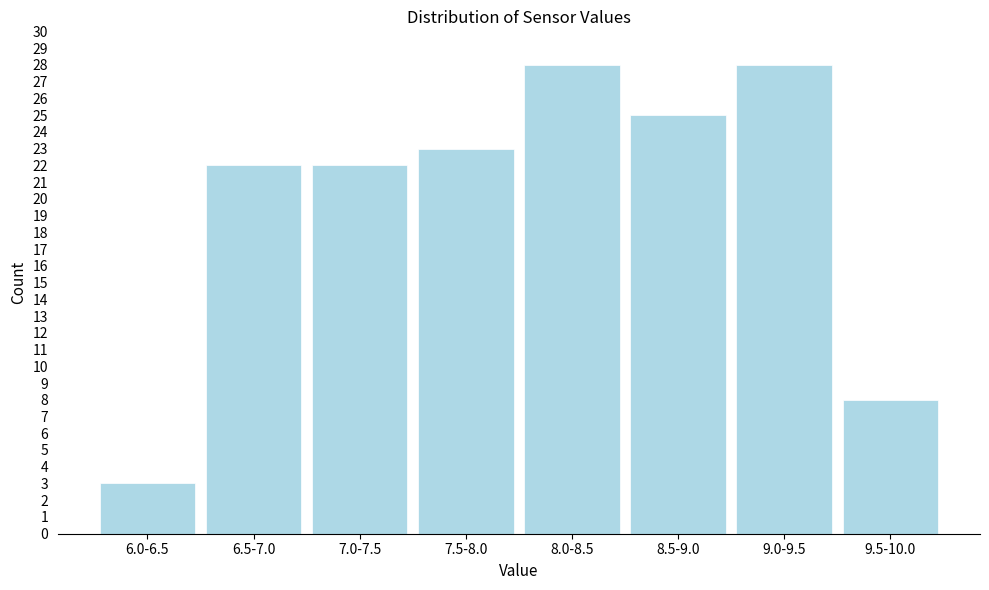

Reading right to left, transcribe all the data shown in this chart.

8	28	25	28	23	22	22	3